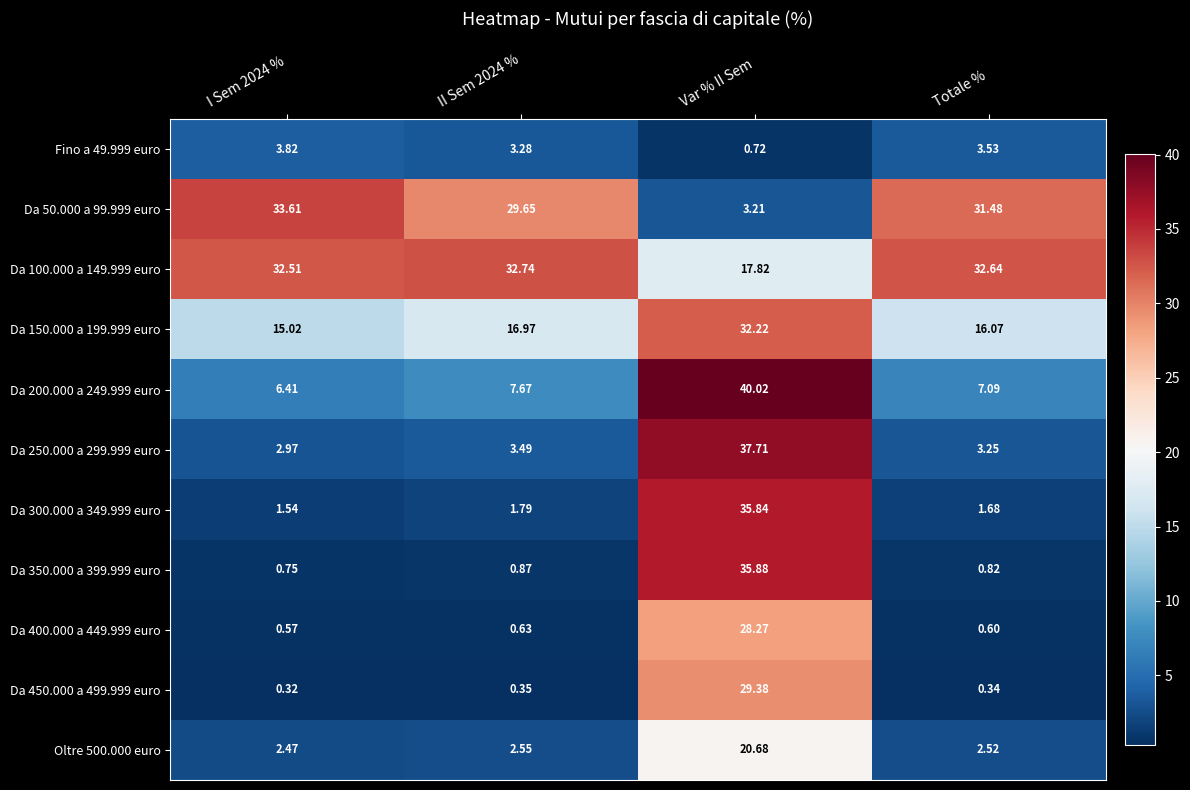

At which category is the sum across all series the highest?

Var % II Sem